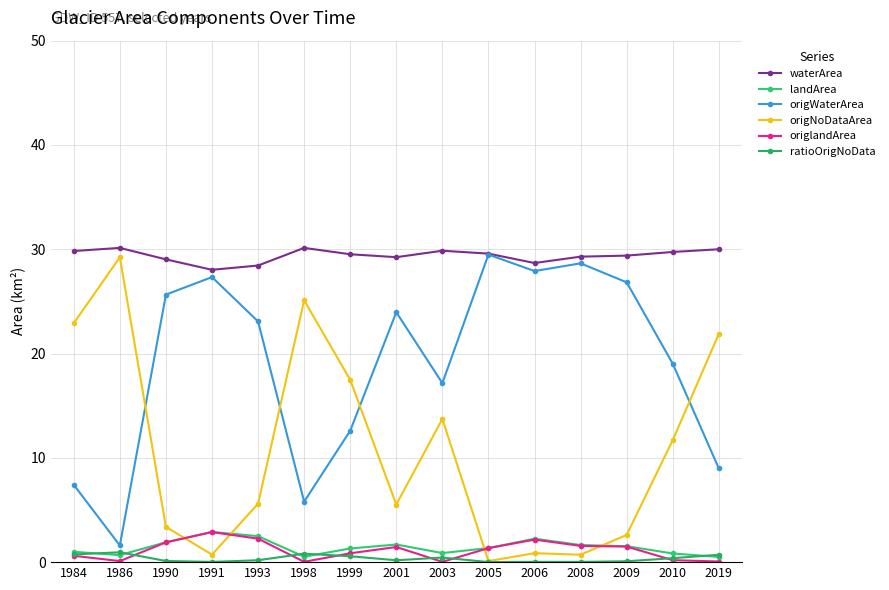

At 1990, list the series in order from largest to smallest.

waterArea, origWaterArea, origNoDataArea, landArea, origlandArea, ratioOrigNoData